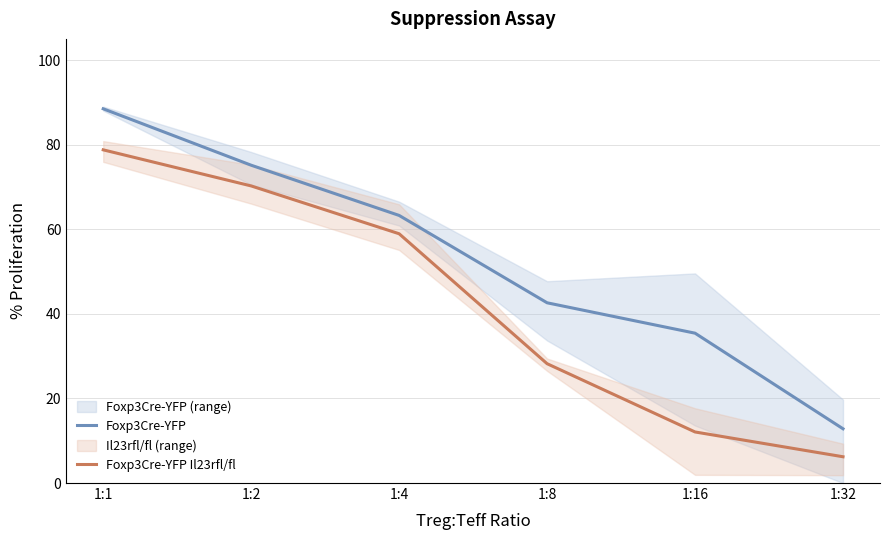

What is the total value across all series at 1:1?

167.2